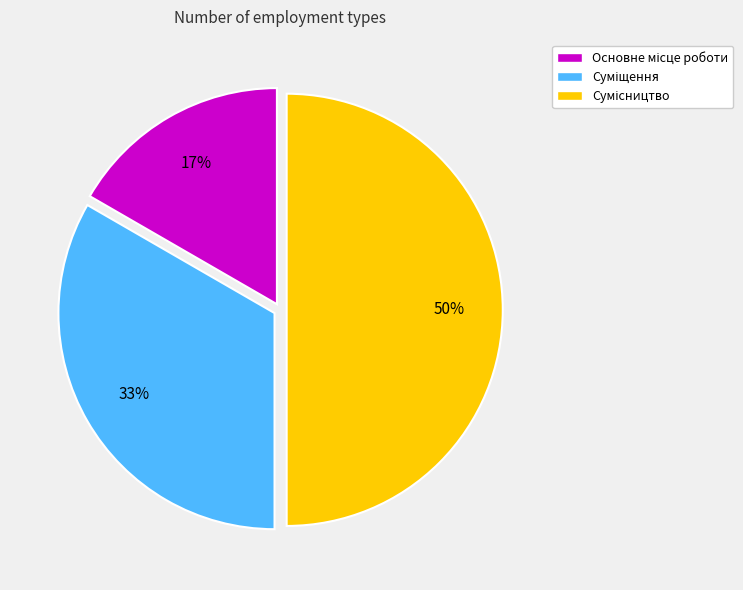

To the nearest percent, what is the difference between the largest and smallest slice percentages?

33%